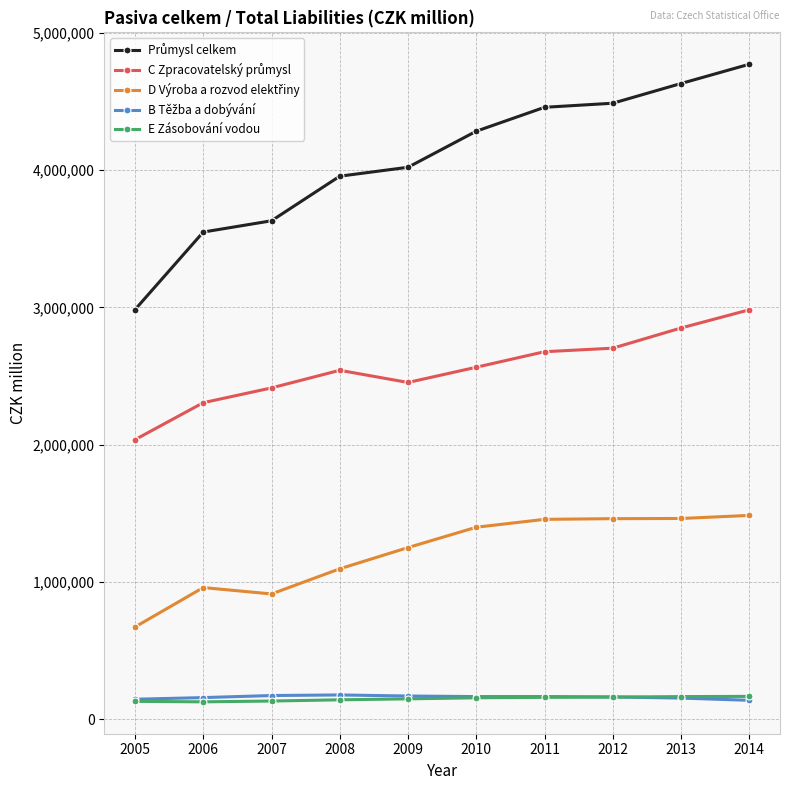

What is the difference between the highest and lowest values at 2008?

3814647